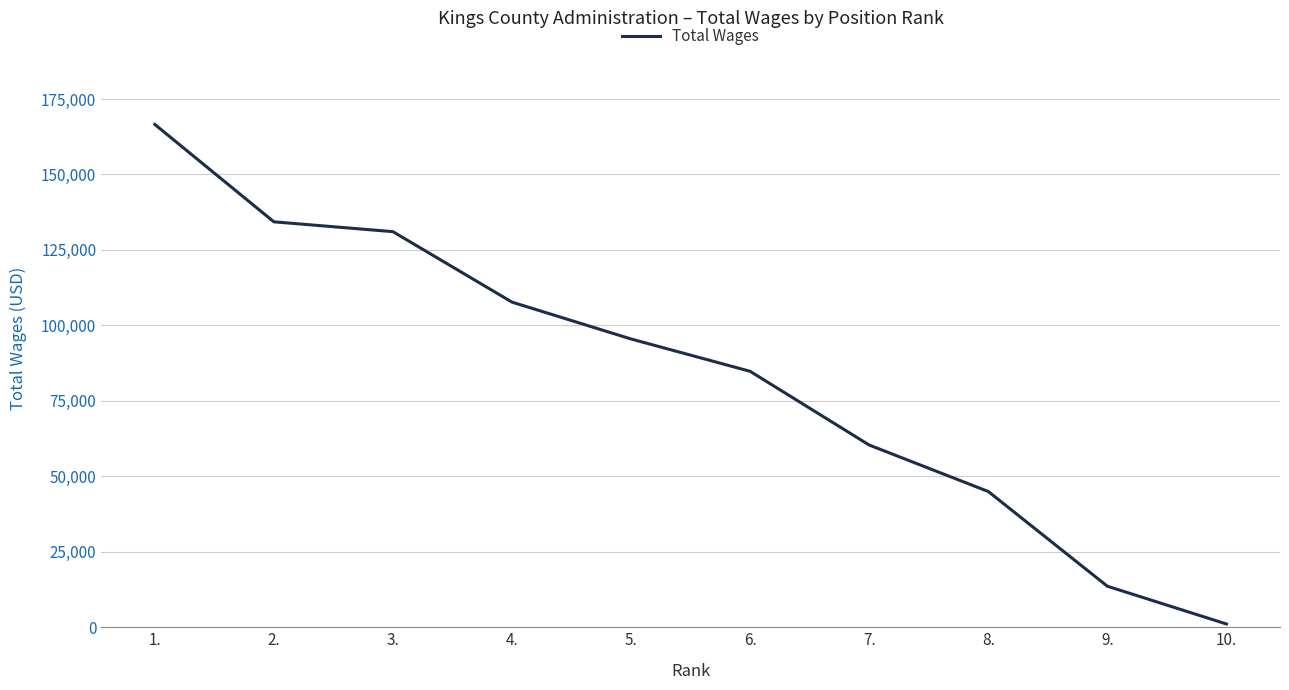

Is it true that the value at 7. is 21073?

False